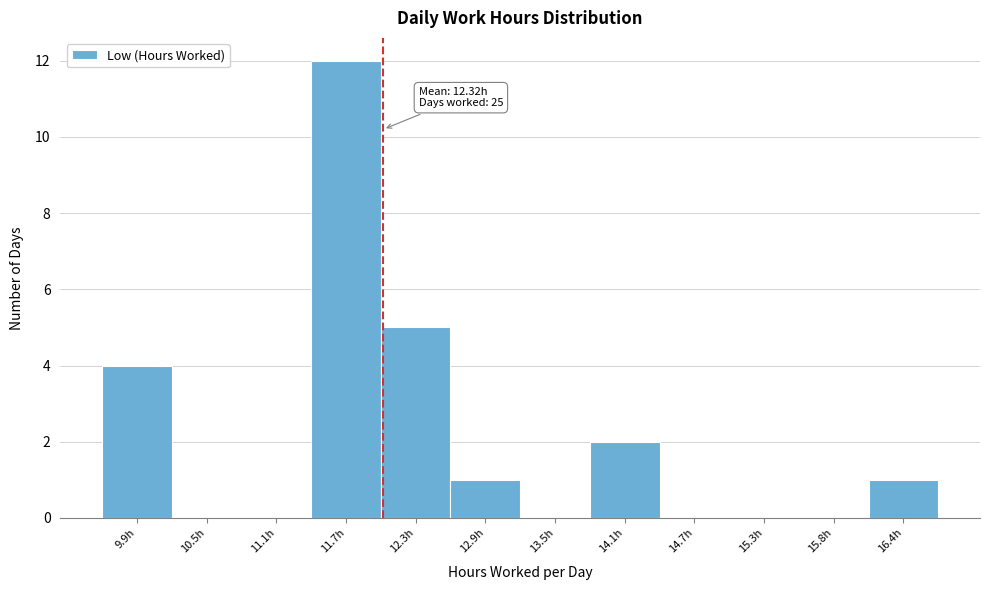

Reading left to right, list all the values displayed in this chart.

9.9h=4	10.5h=0	11.1h=0	11.7h=12	12.3h=5	12.9h=1	13.5h=0	14.1h=2	14.7h=0	15.3h=0	15.8h=0	16.4h=1